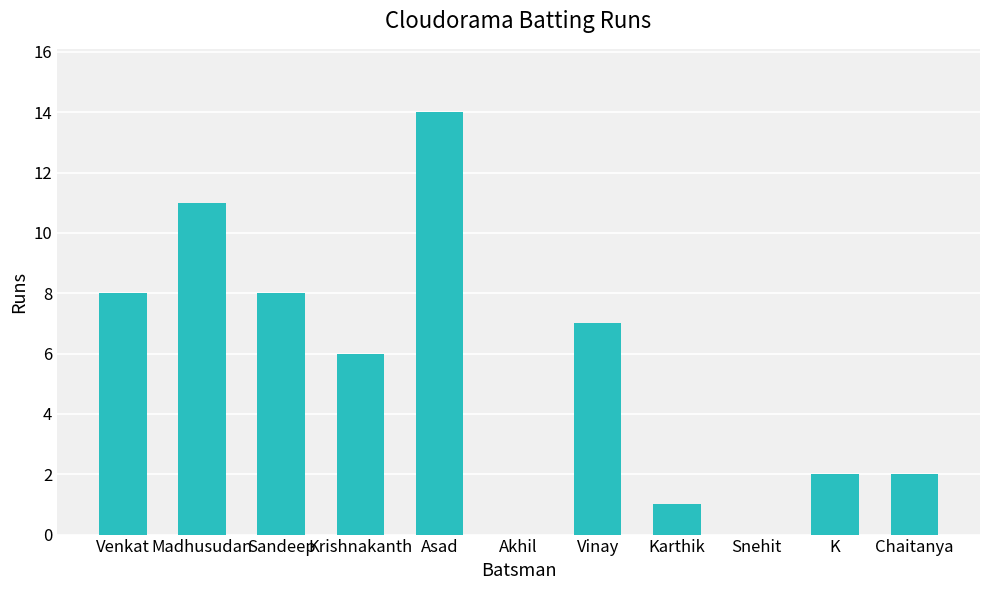

Are the bars horizontal?

No